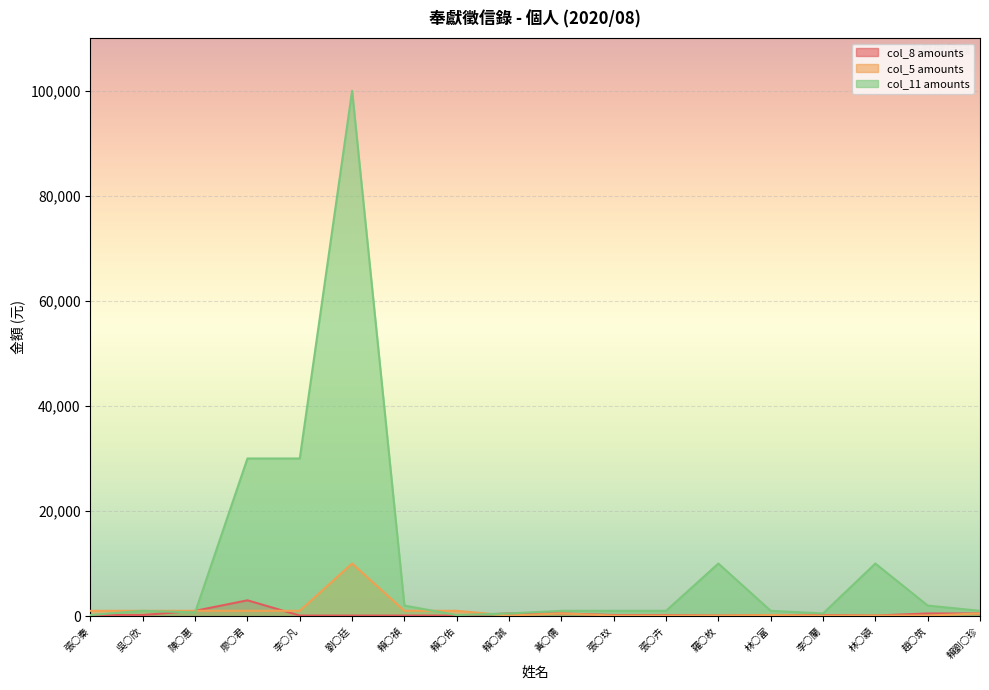

Rank the series at 張○秦 from lowest to highest value.

col_8 amounts, col_11 amounts, col_5 amounts